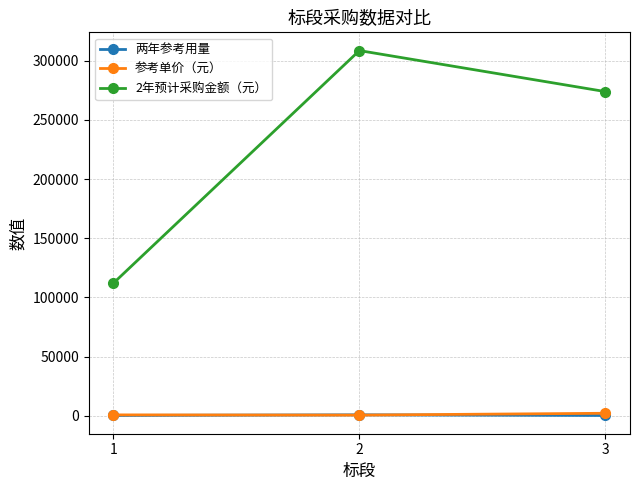

What is the minimum value for 两年参考用量?

137